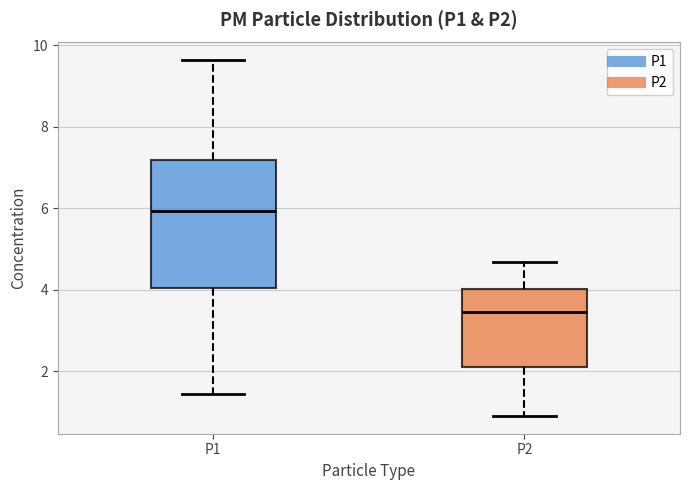

Where does the median line of the box for P1 sit on the y-axis? The values are not printed on the chart, so give them approximately, as read against the axis.

6.0